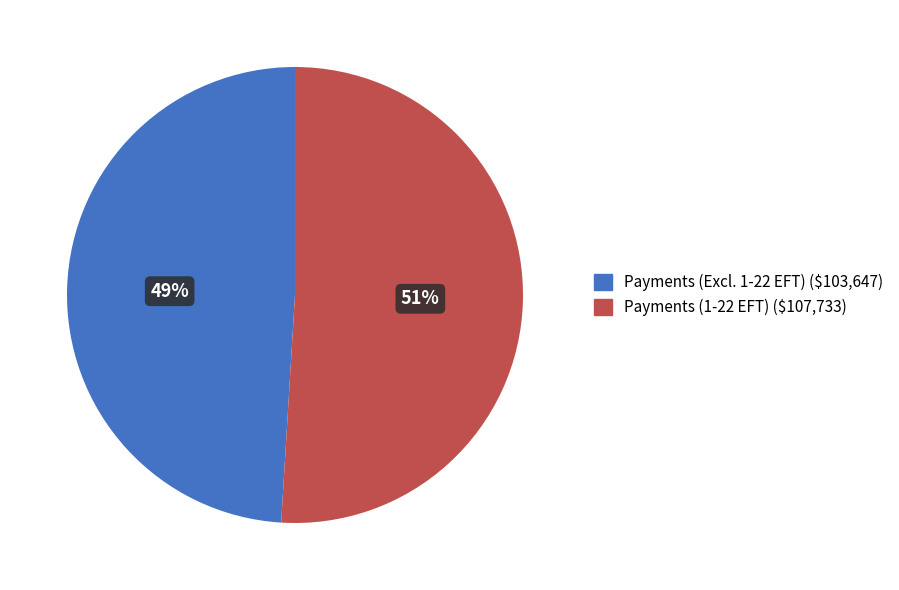

True or false: Payments (Excl. 1-22 EFT) ($103,647) accounts for 57% of the total.

False